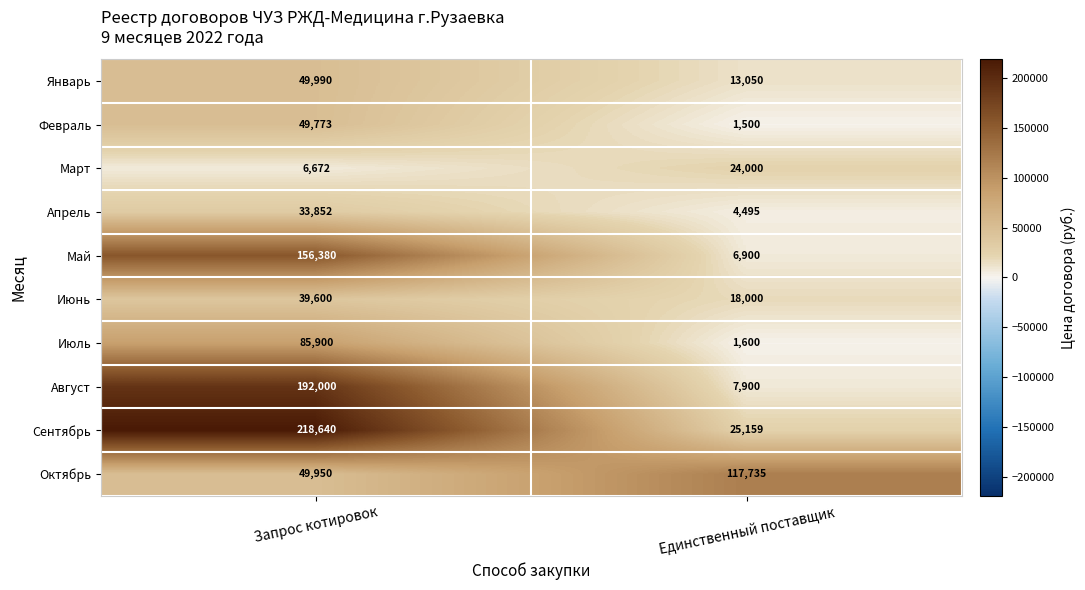

Reading left to right, extract all data points from this chart.

Январь: Запрос котировок=49990	Единственный поставщик=13050
Февраль: Запрос котировок=49773	Единственный поставщик=1500
Март: Запрос котировок=6672	Единственный поставщик=24000
Апрель: Запрос котировок=33852	Единственный поставщик=4495
Май: Запрос котировок=156380	Единственный поставщик=6900
Июнь: Запрос котировок=39600	Единственный поставщик=18000
Июль: Запрос котировок=85900	Единственный поставщик=1600
Август: Запрос котировок=192000	Единственный поставщик=7900
Сентябрь: Запрос котировок=218640	Единственный поставщик=25159
Октябрь: Запрос котировок=49950	Единственный поставщик=117735